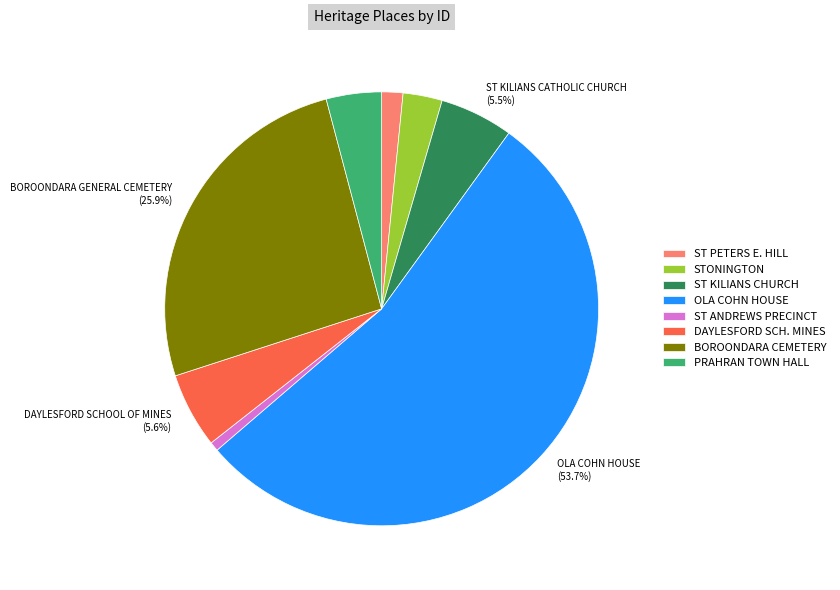

Does any single category account for the majority?

Yes